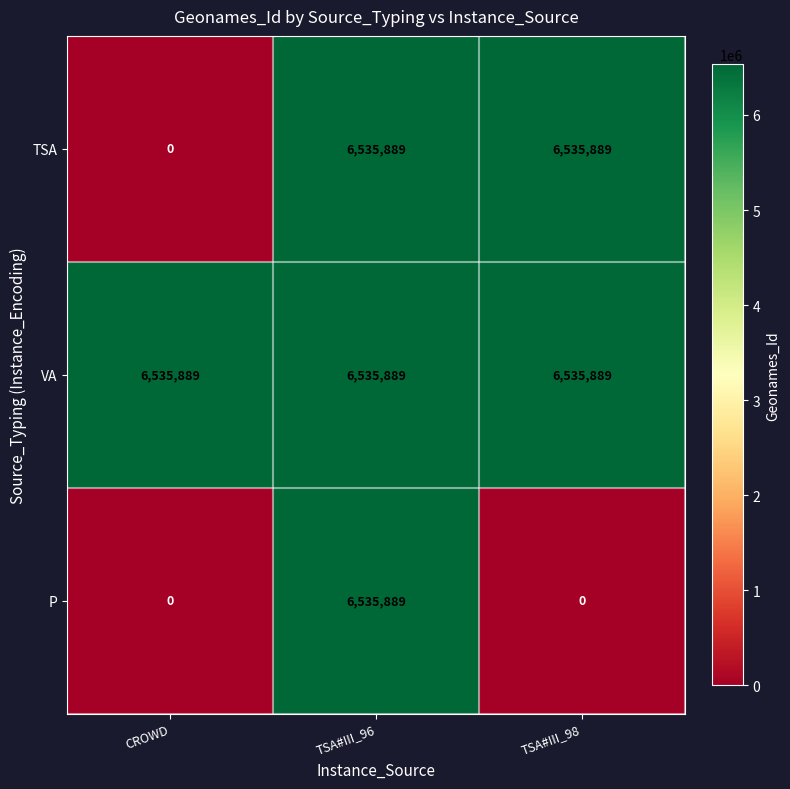

The value of TSA at CROWD is 3038693. True or false?

False